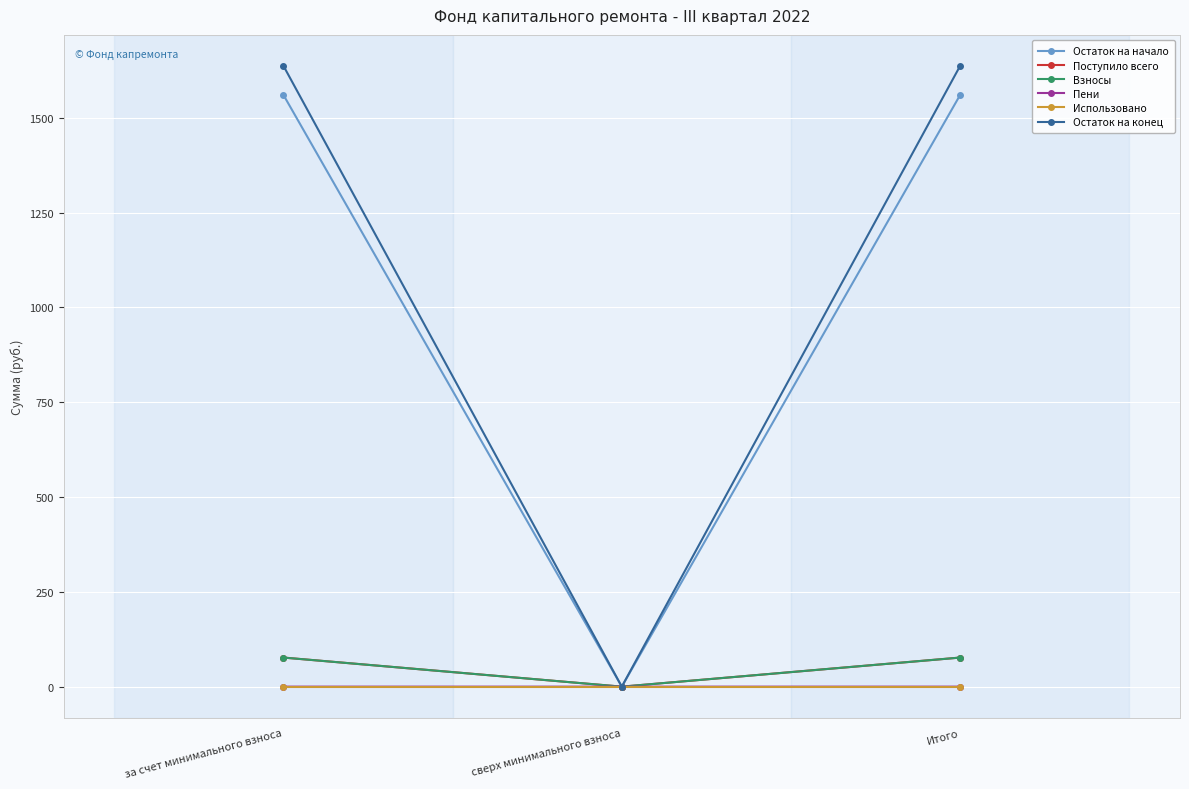

Does the chart display data point markers on the line(s)?

Yes